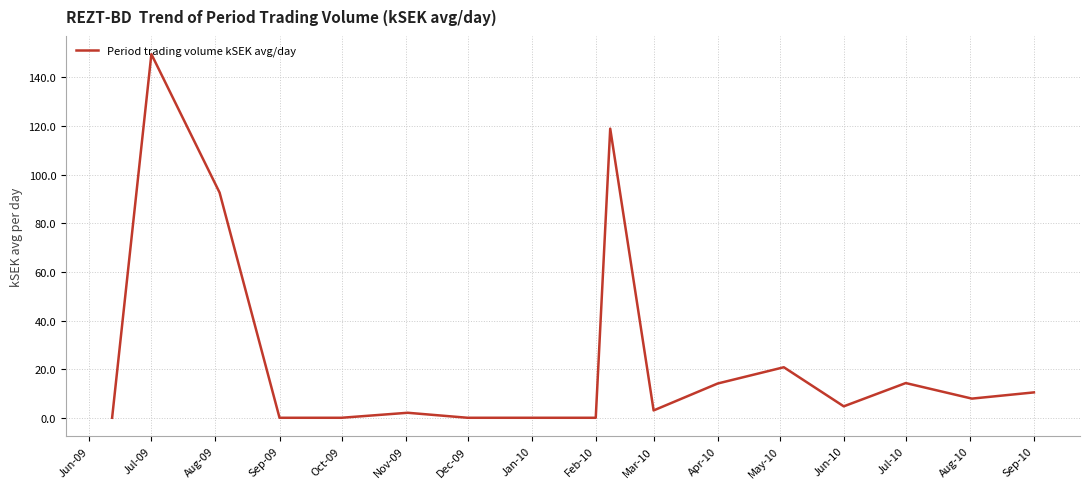

How many lines are shown in the chart?

1